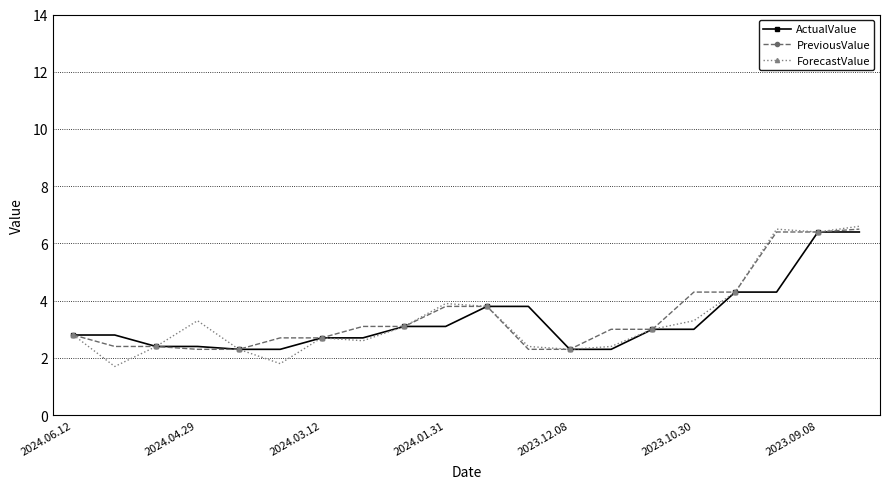

Which series has the largest total across all categories?

PreviousValue